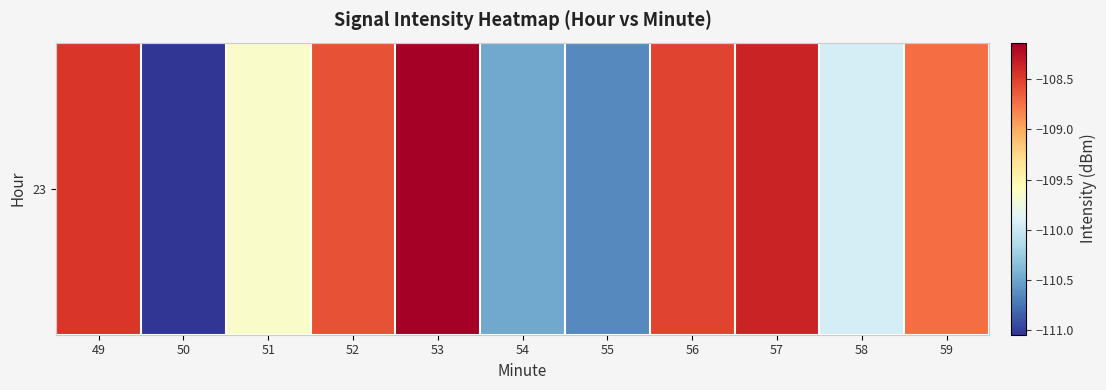

What is the greatest value displayed?

-108.1